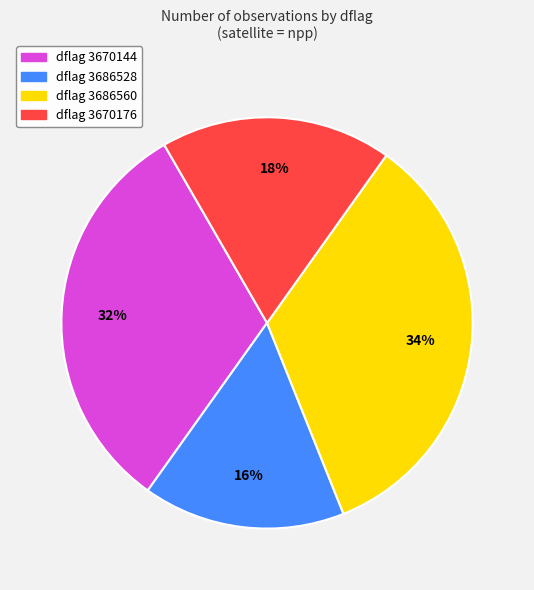

Is there a majority slice in this chart?

No